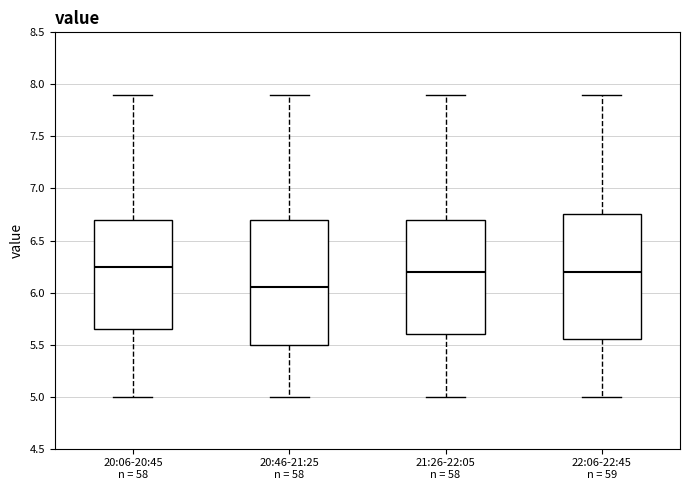

Reading left to right, transcribe this box plot: for each box, give where its median line is, the range the box spans, and where its two whiskers end, as read against the y-axis. The values are not printed on the chart, so give them approximately, as read against the axis.

20:06-20:45 n = 58: median 6.25, box 5.65 to 6.70, whiskers 5.00 to 7.90
20:46-21:25 n = 58: median 6.05, box 5.50 to 6.70, whiskers 5.00 to 7.90
21:26-22:05 n = 58: median 6.20, box 5.60 to 6.70, whiskers 5.00 to 7.90
22:06-22:45 n = 59: median 6.20, box 5.55 to 6.75, whiskers 5.00 to 7.90